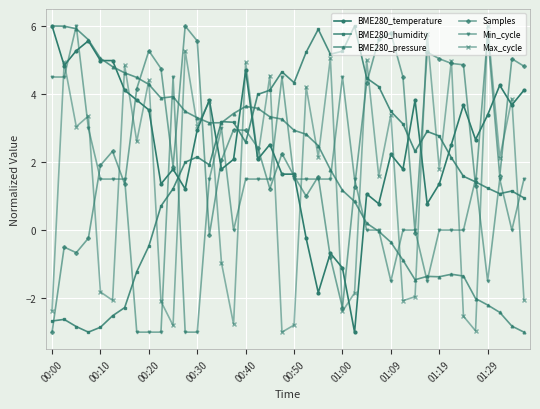

How many values in BME280_temperature are above zero?

35